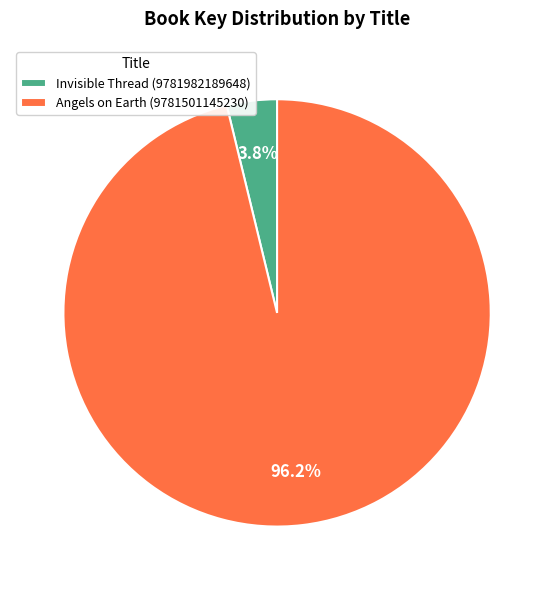

What is the largest slice in the pie chart?

Angels on Earth (9781501145230)